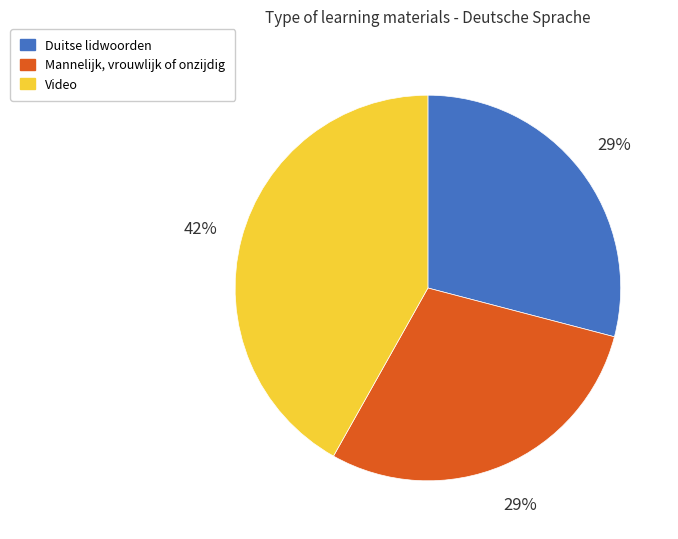

What is the ratio of the value at Mannelijk, vrouwlijk of onzijdig to the value at Video?

0.7